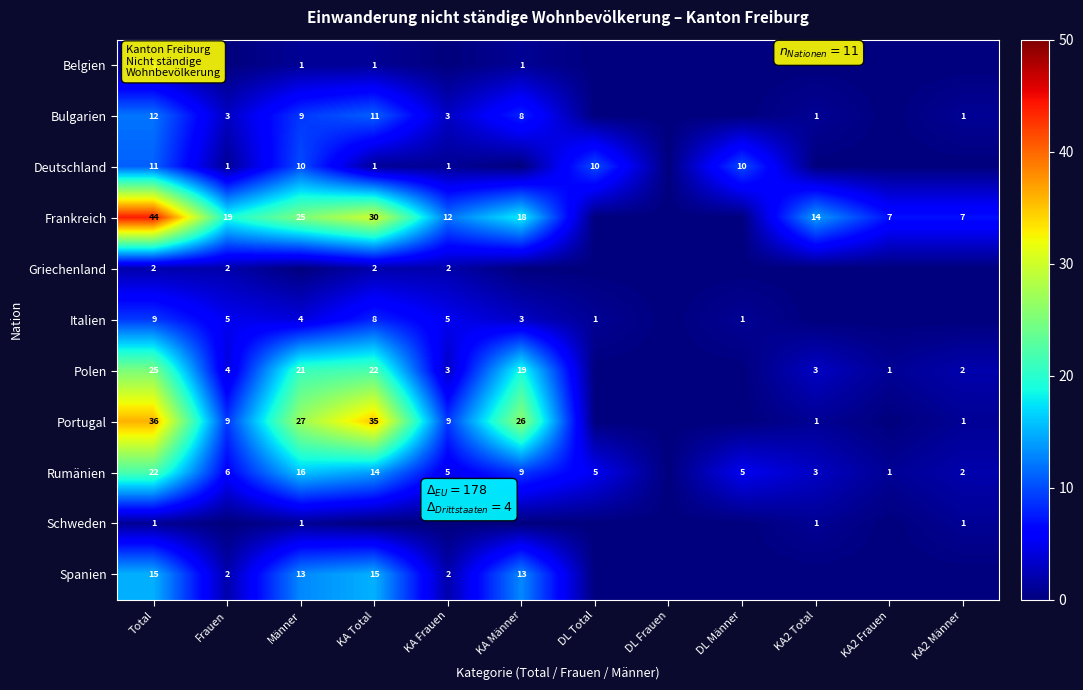

What is the difference between the Bulgarien values at Total and KA2 Männer?

11